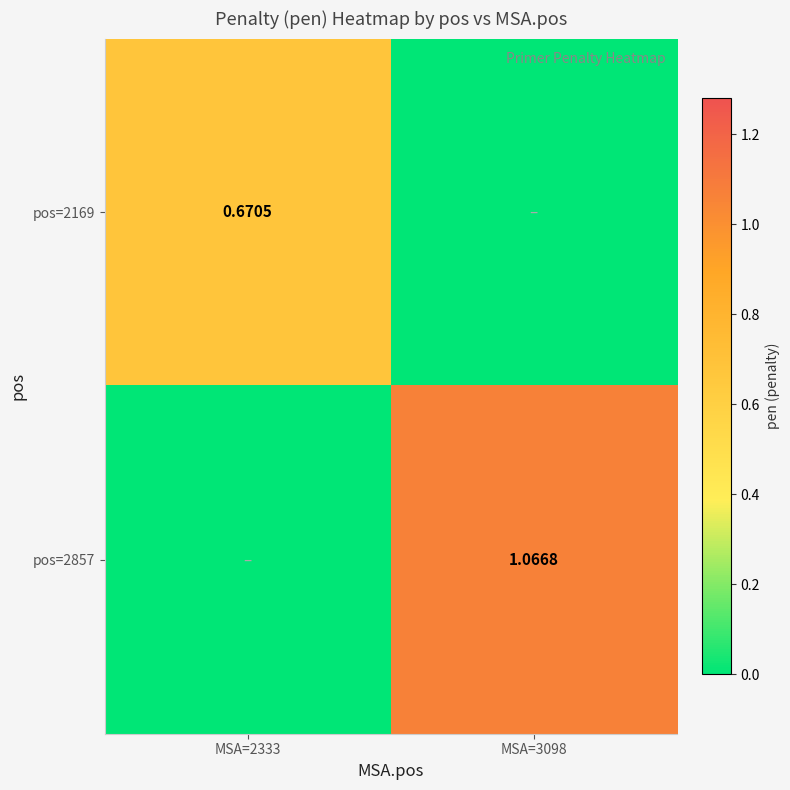

Which has a higher value, MSA=3098 or MSA=2333?

MSA=2333